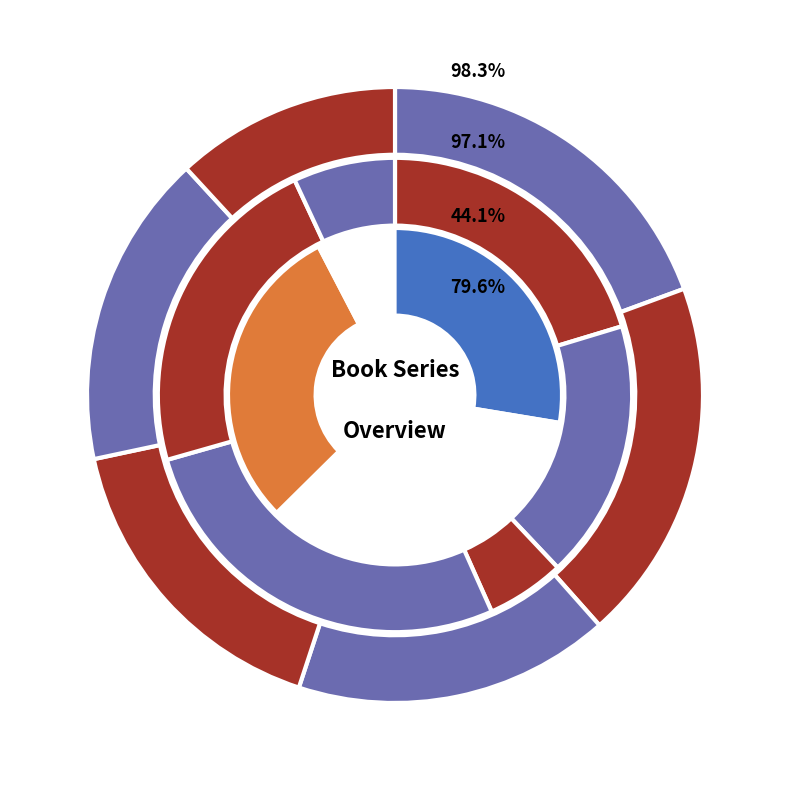

Does Rank 1 represent more than half of the total?

No